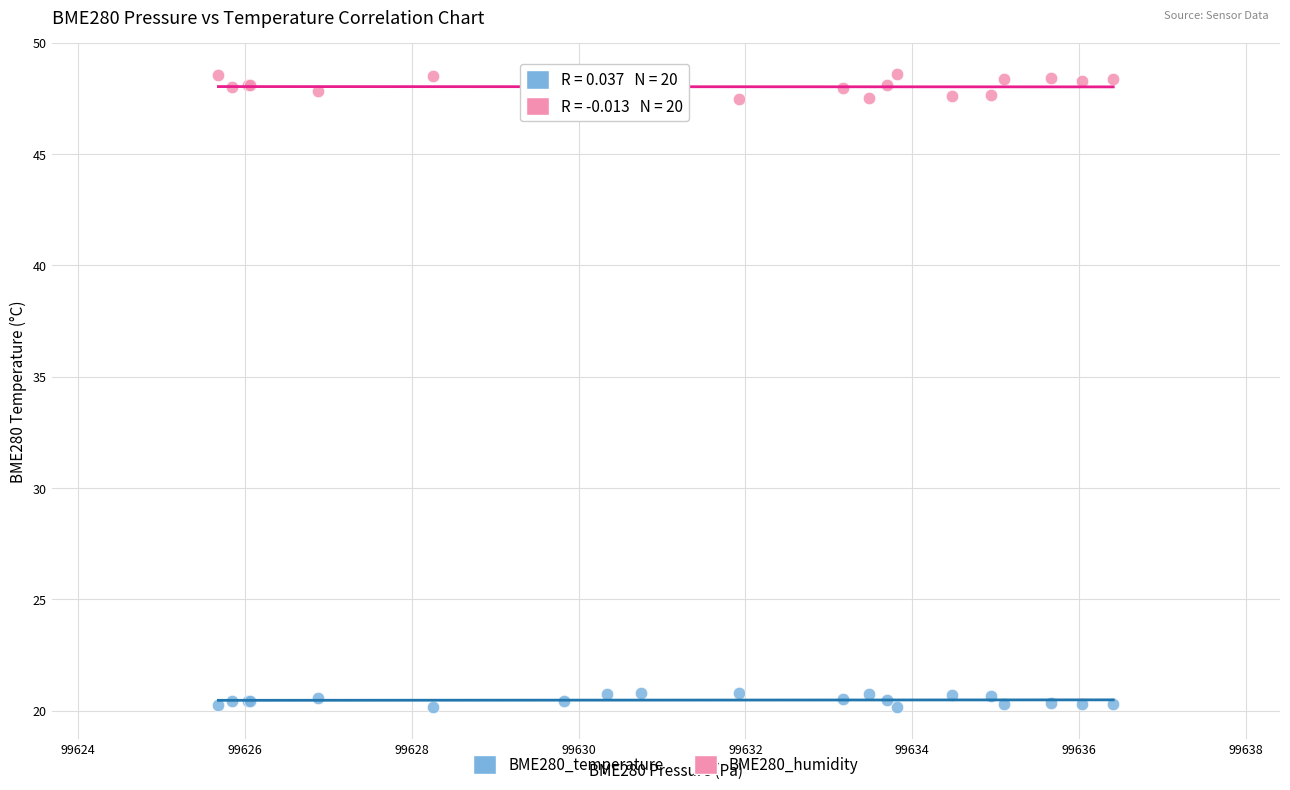

Which series reaches the maximum Y coordinate?

BME280_humidity